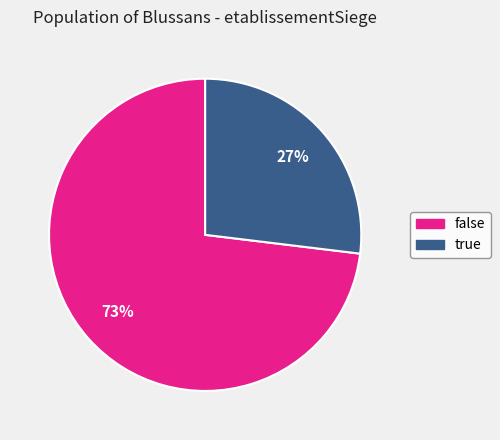

Which has a higher value, false or true?

false